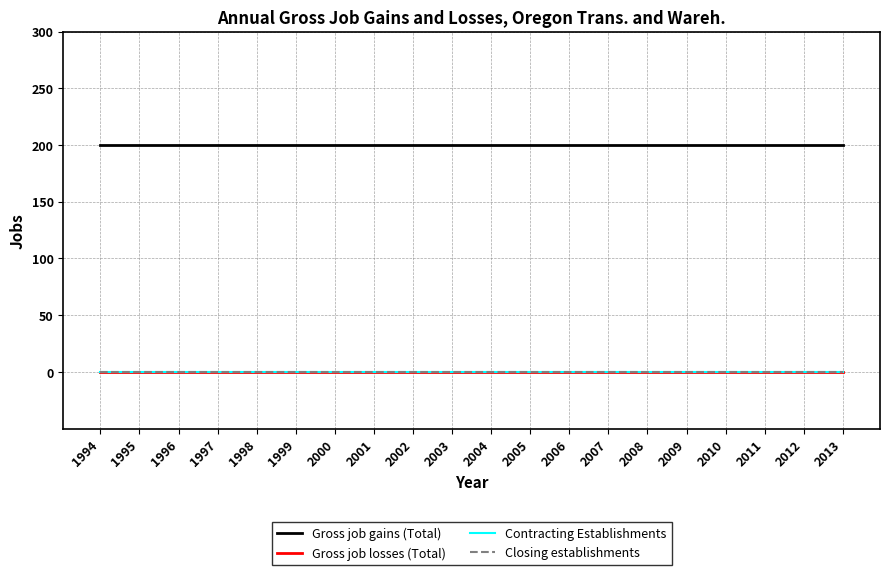

At which category does the chart reach its minimum across all series?

1994